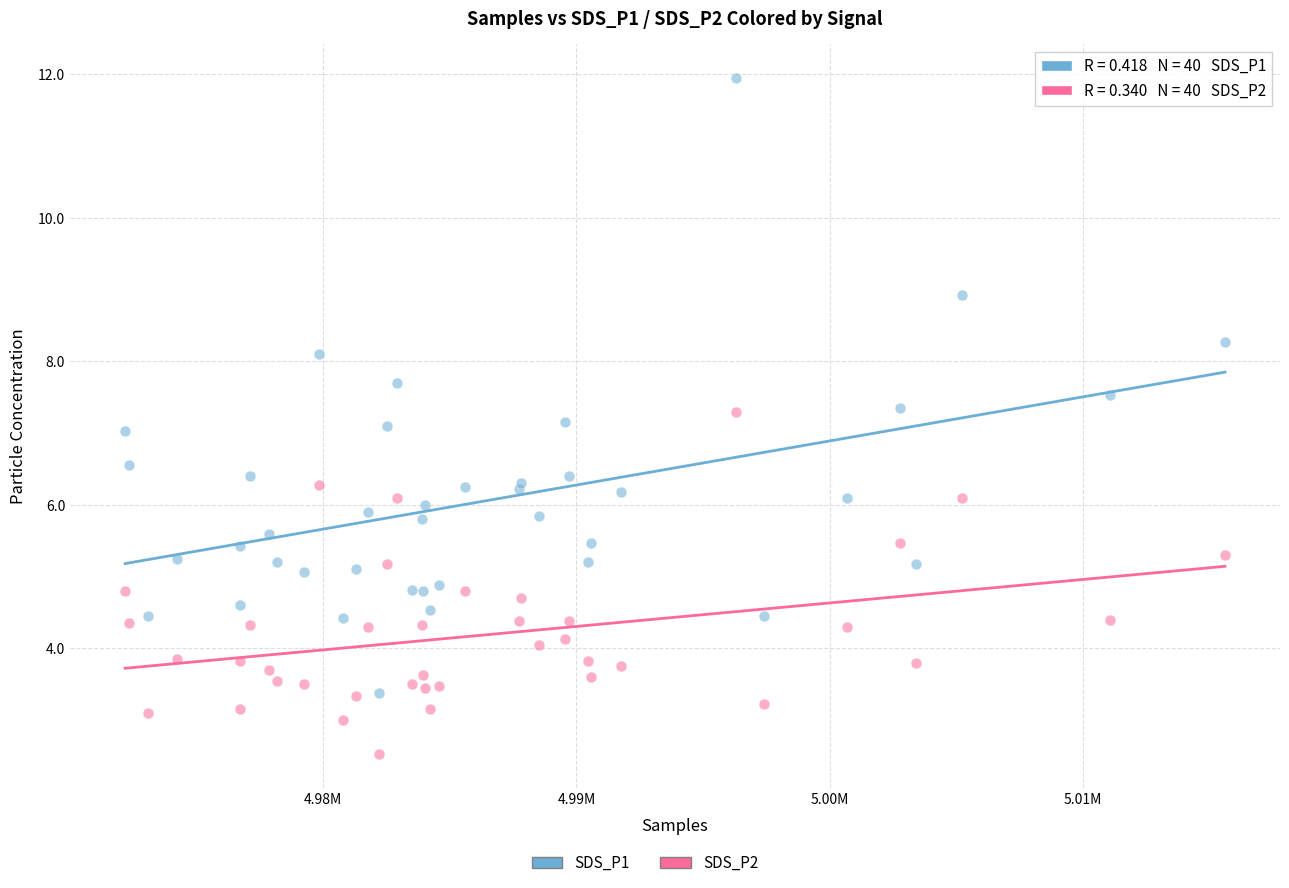

Which series contains the lowest Y value?

SDS_P2